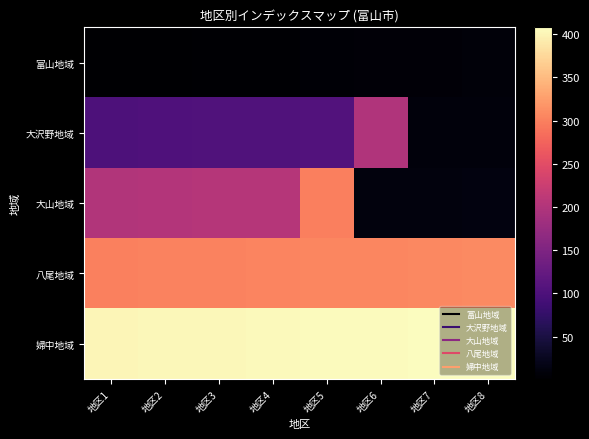

Between 地区2 and 地区8, which series saw the biggest shift?

大山地域